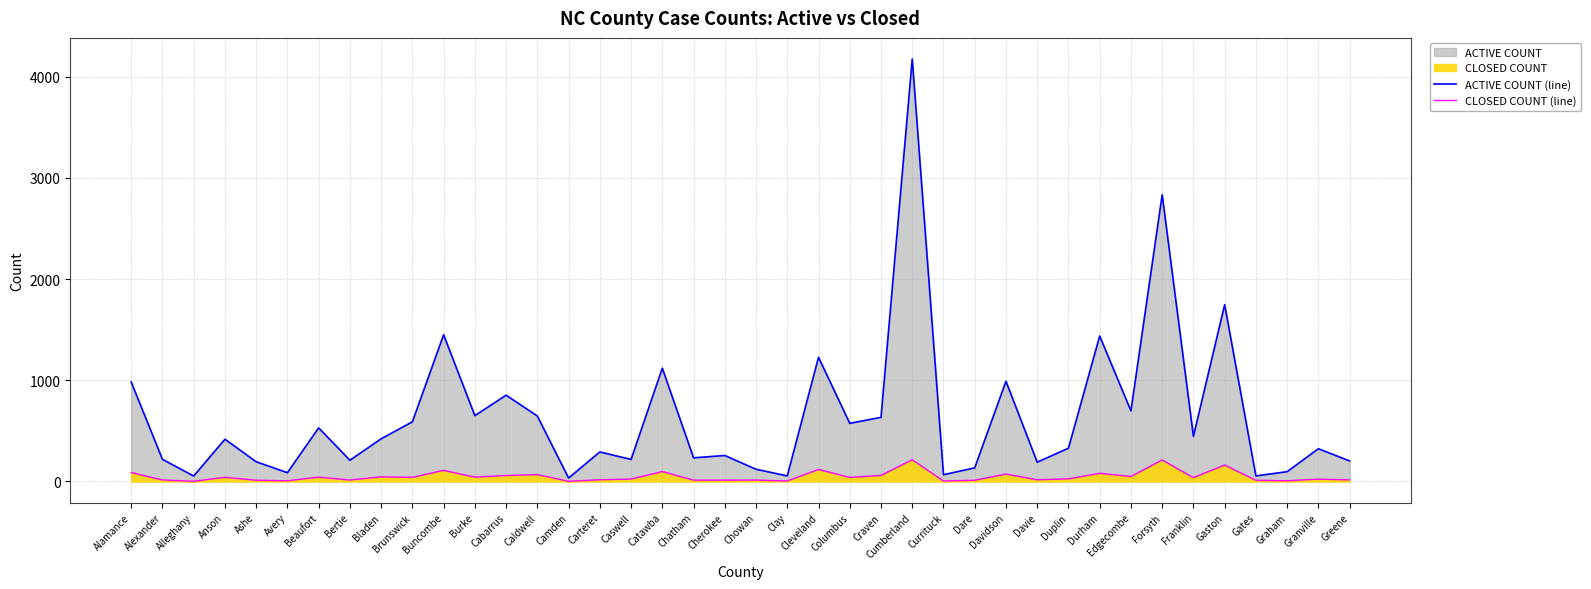

What is the sum of all ACTIVE COUNT (line) values?

25809